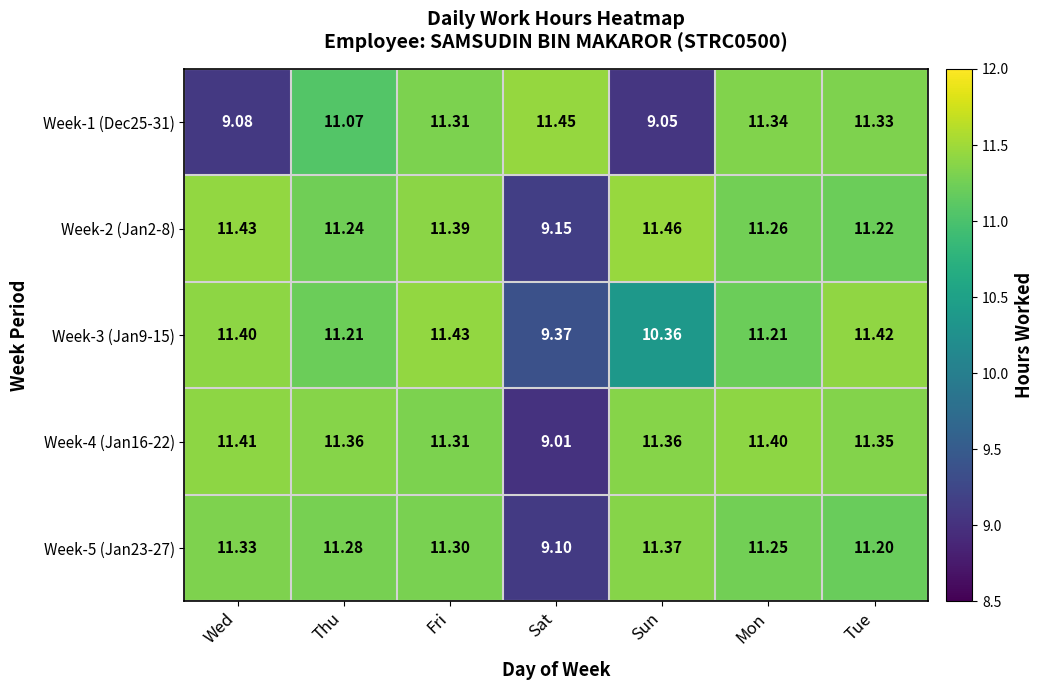

At which category is the sum across all series the highest?

Fri